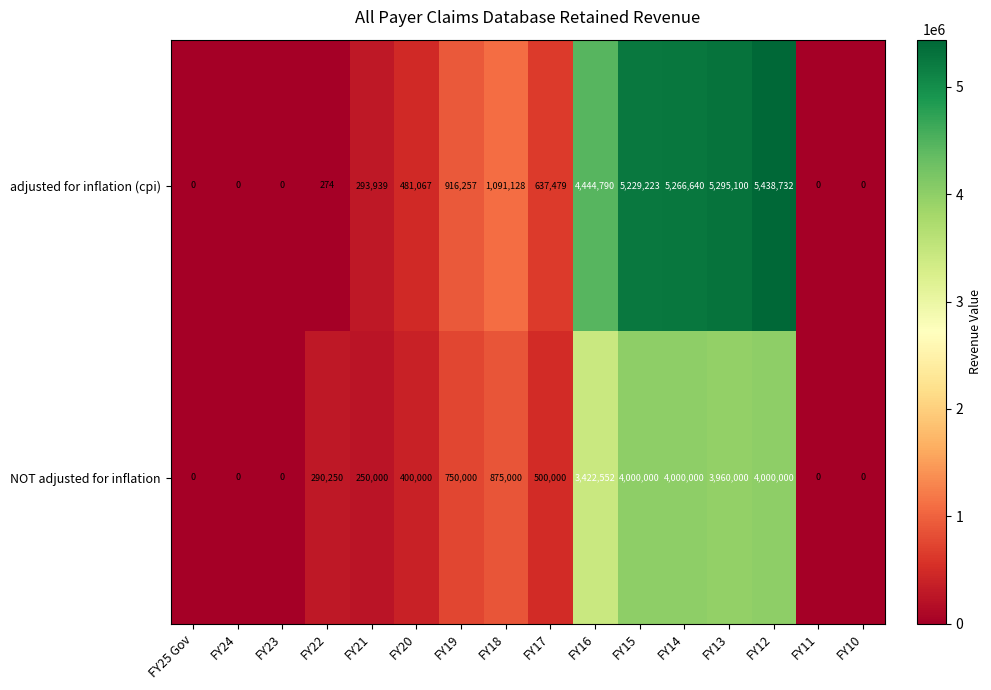

At how many categories does at least one series exceed 4797622?

4